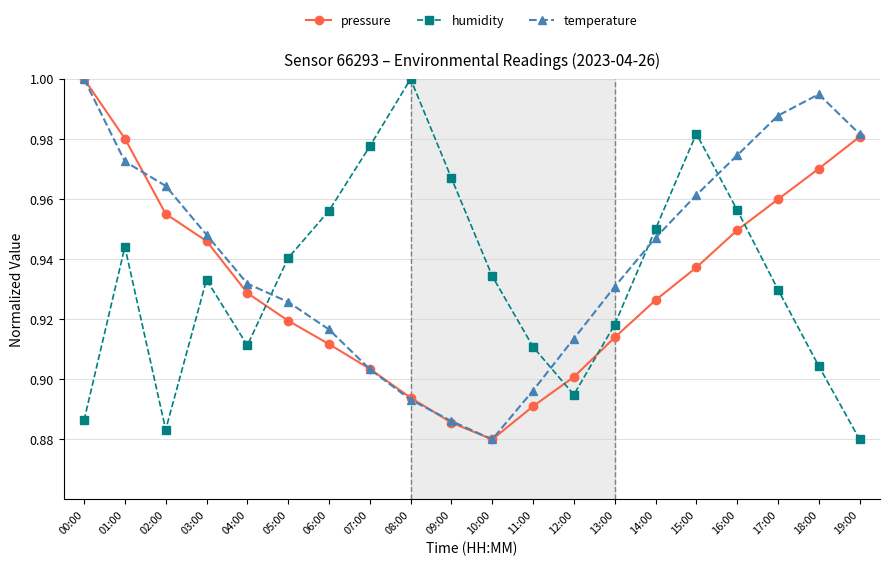

At which category is the sum across all series the highest?

01:00